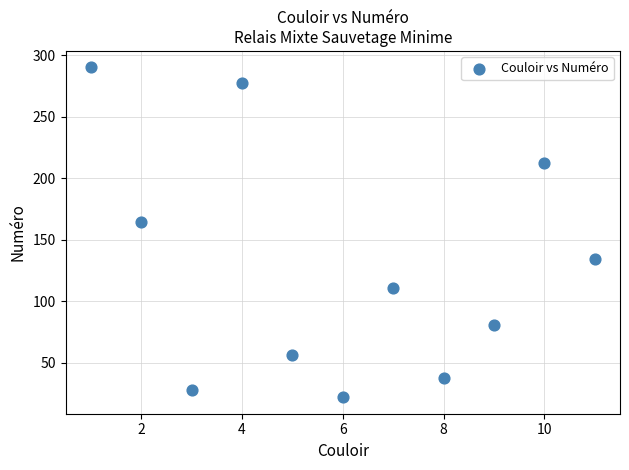

What Y value in the scatter plot is closest to 156?

164